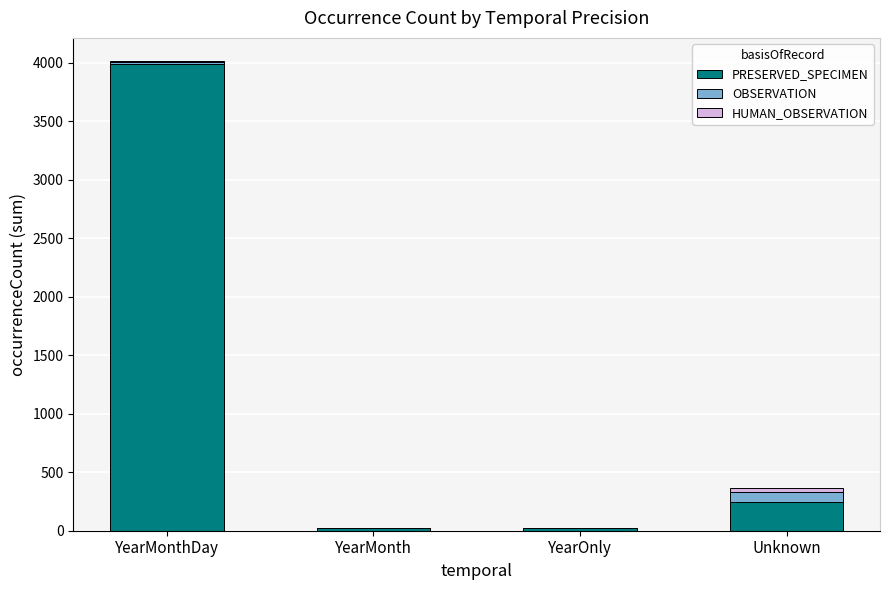

Is it true that PRESERVED_SPECIMEN equals 3993 at YearMonthDay?

True